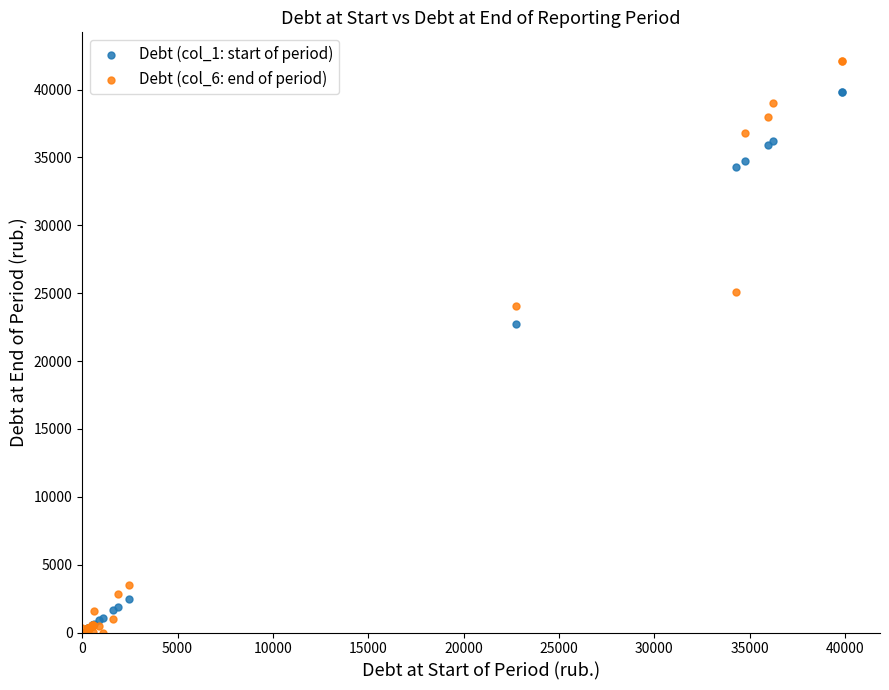

Which series has the largest Y range (max minus min)?

Debt (col_6: end of period)